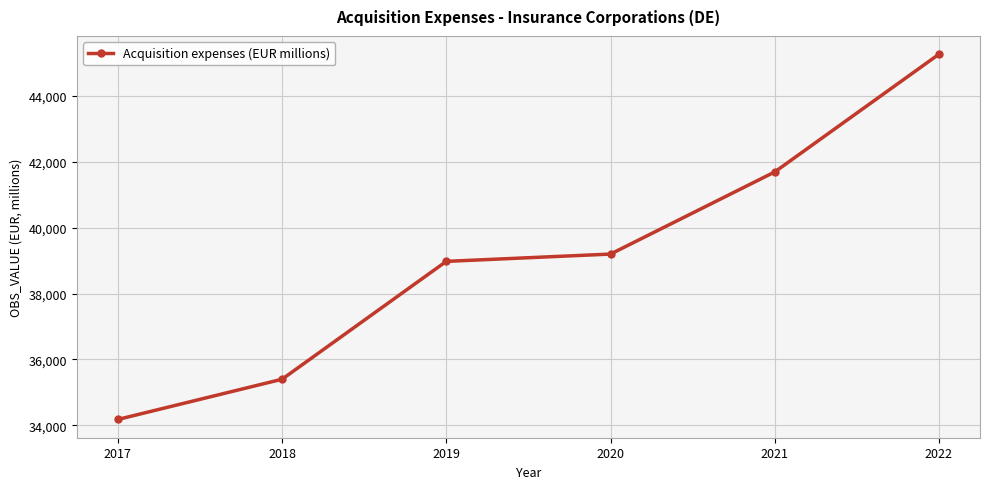

Rank the categories by value from highest to lowest.

2022, 2021, 2020, 2019, 2018, 2017